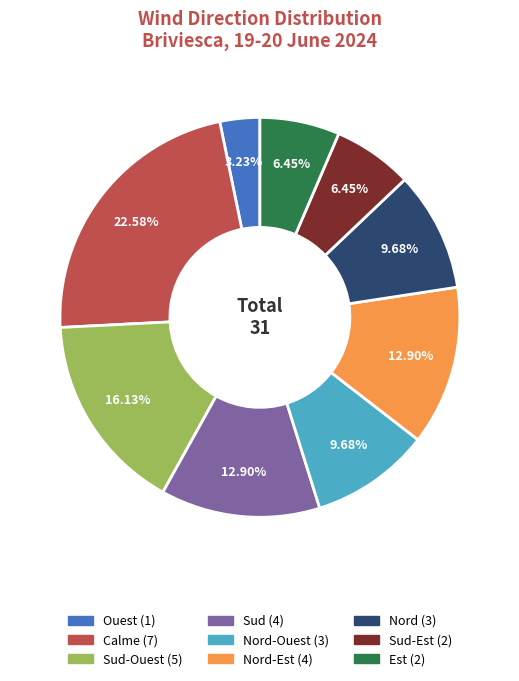

Is there any slice that represents more than half of the pie?

No